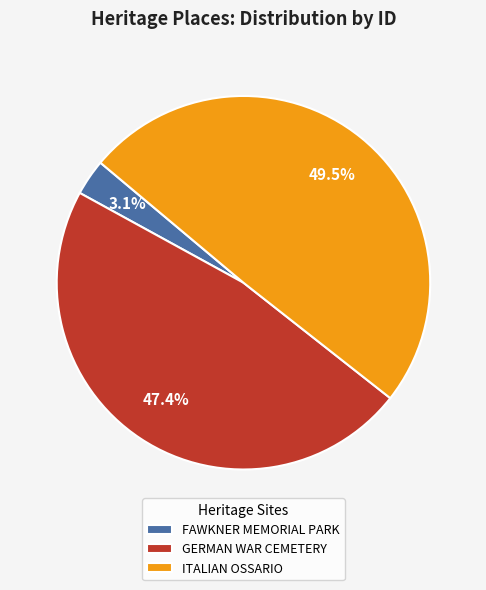

To the nearest percent, what is the combined percentage of GERMAN WAR CEMETERY and FAWKNER MEMORIAL PARK?

51%